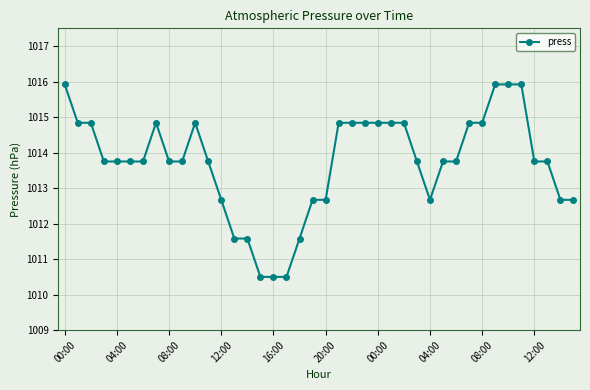

How many lines are shown in the chart?

1